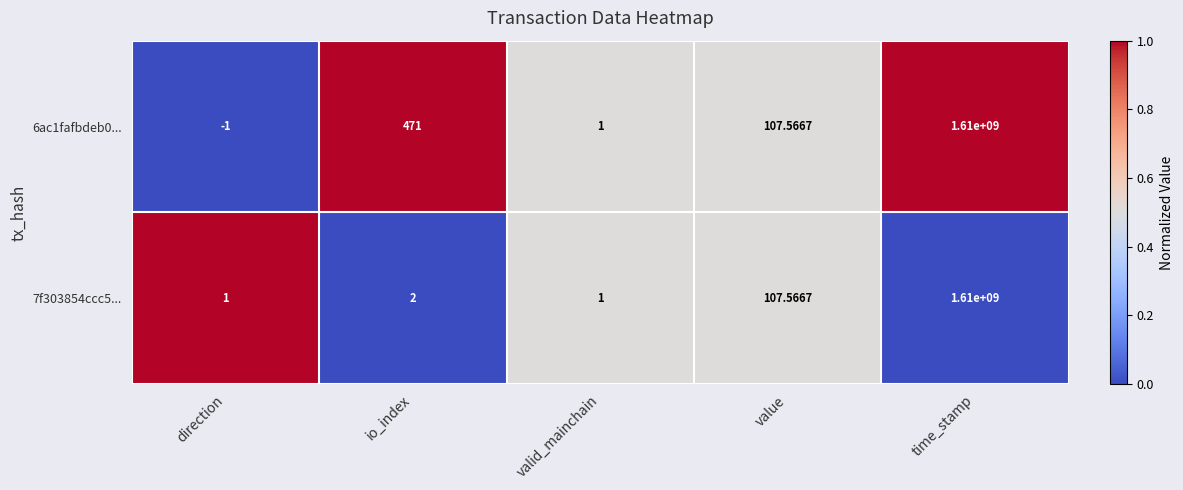

What is the difference between the highest and lowest values at io_index?

469.0